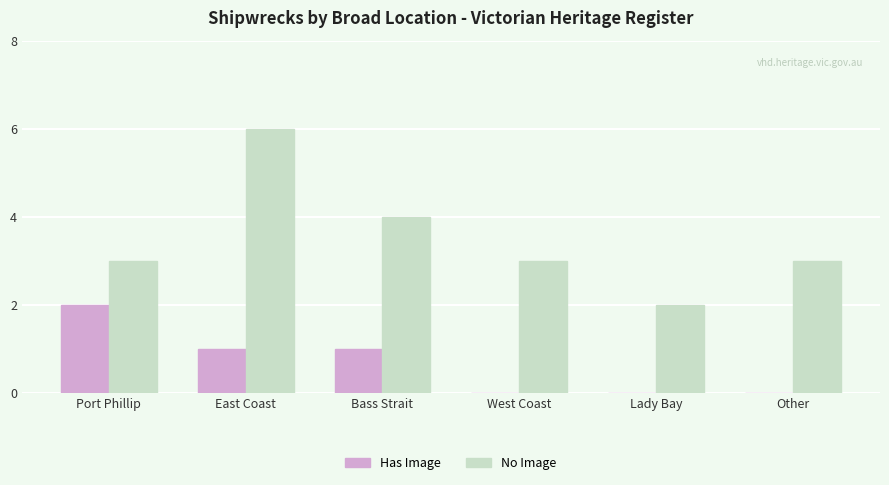

Which series has the largest range (max minus min)?

No Image